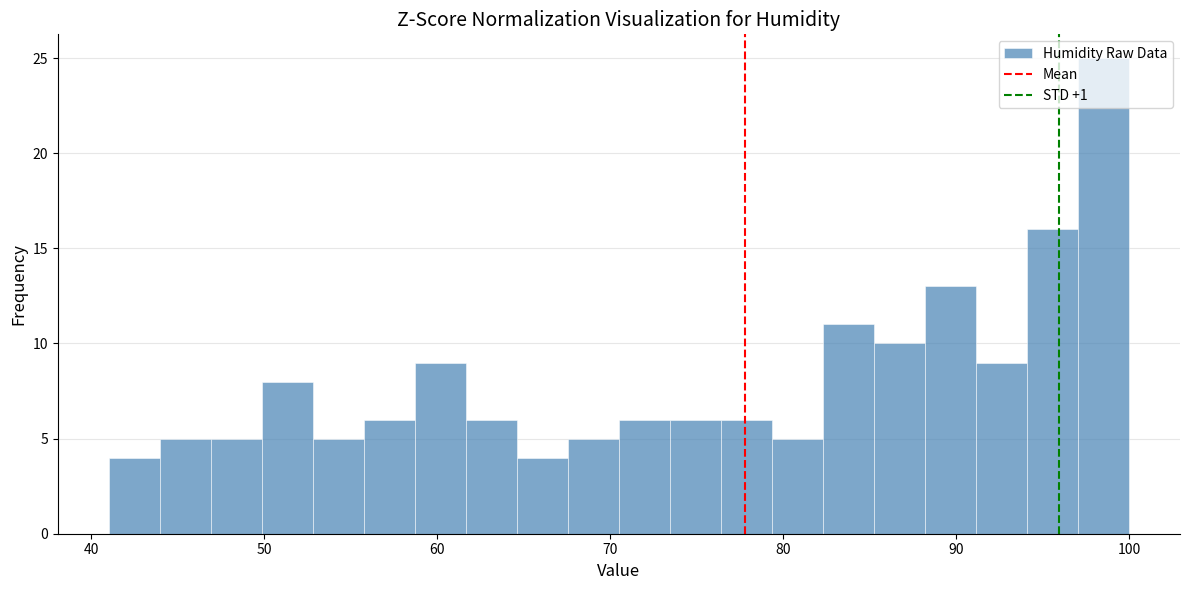

Around what value on the x-axis is the tallest bar? Give the approximate position of its centre, as read against the axis.

99